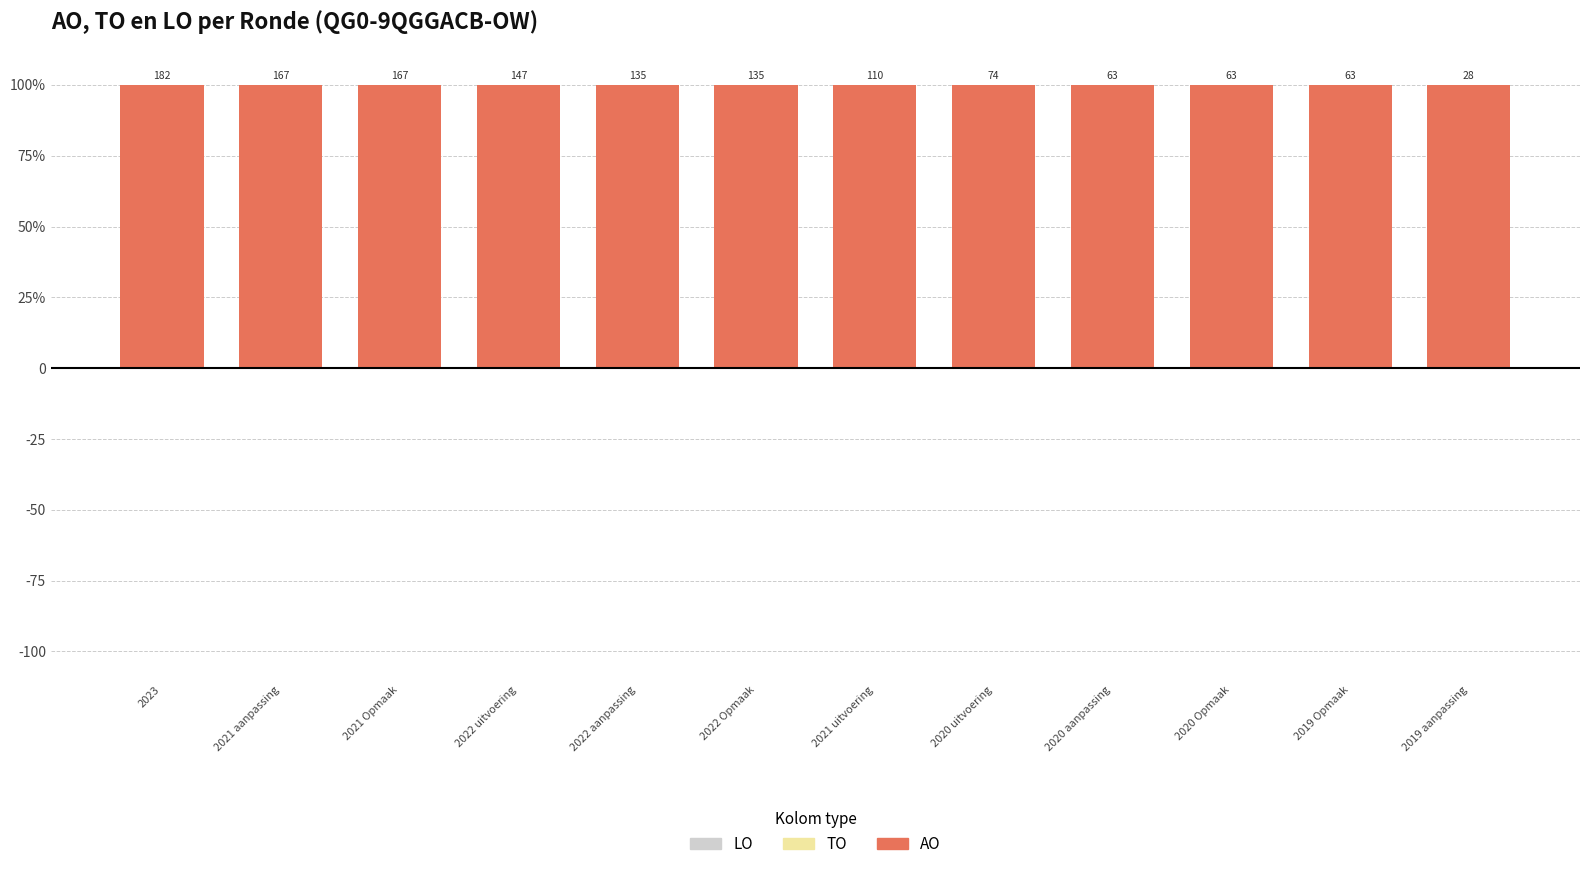

Between 2020 uitvoering and 2022 uitvoering, which is larger?

2020 uitvoering